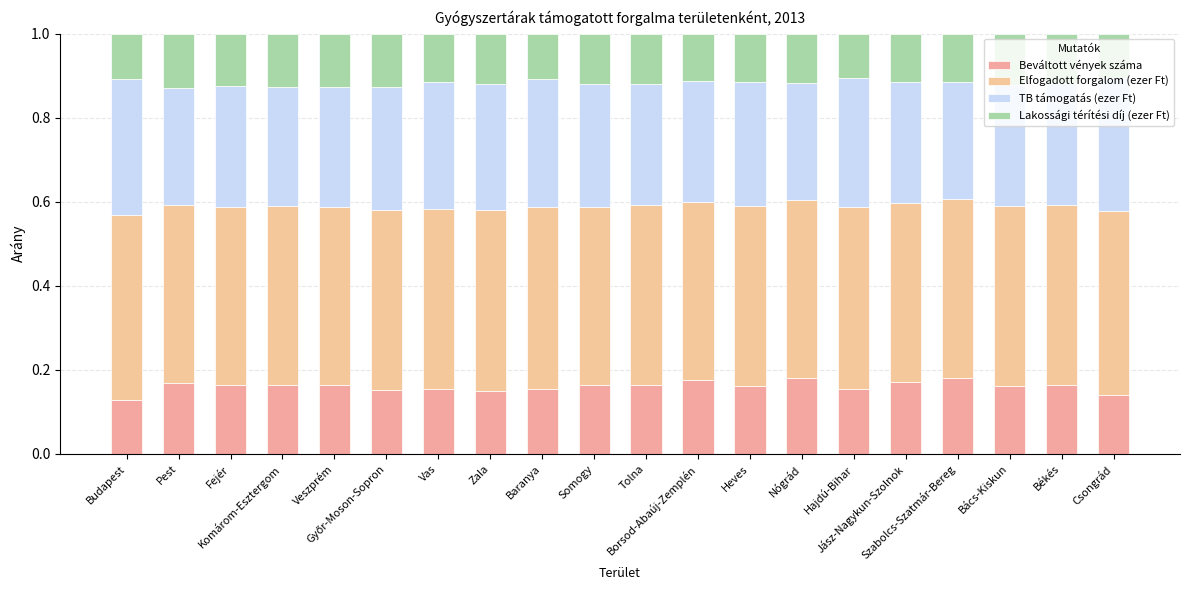

Are the bars grouped side by side (vs. stacked)?

No